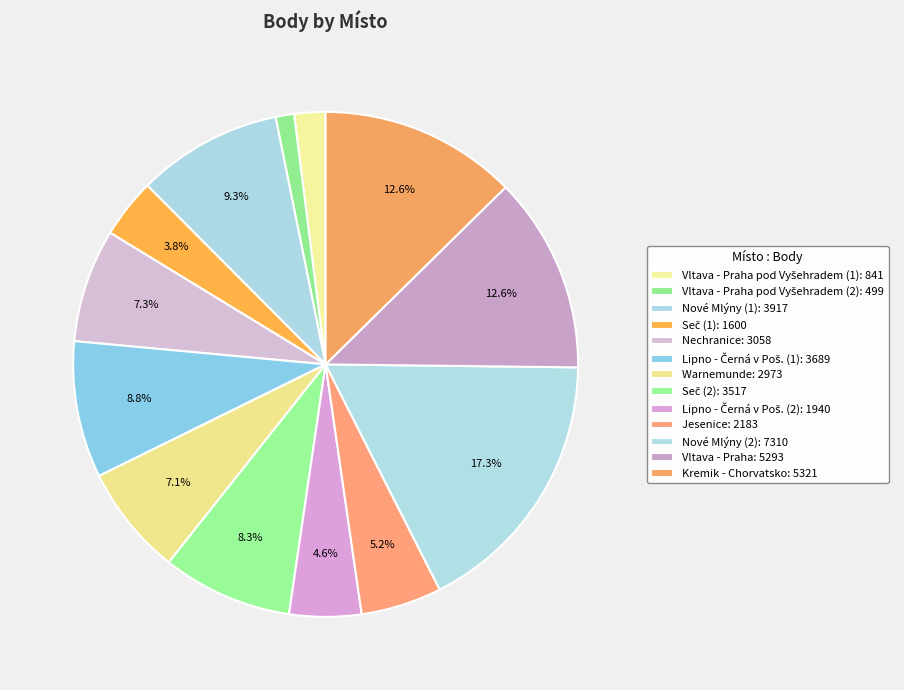

Count the number of slices in the pie.

13